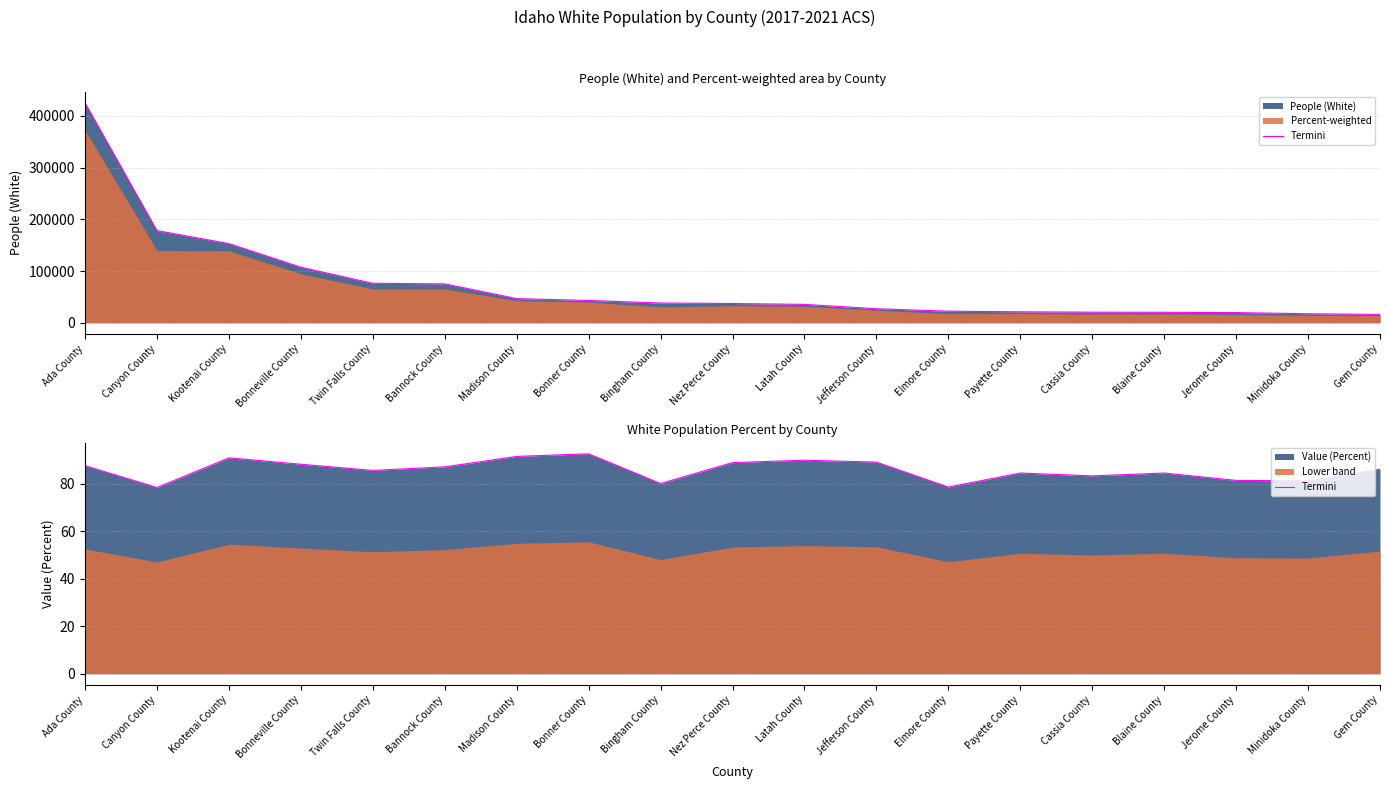

The value at Blaine County is 84.5. True or false?

True